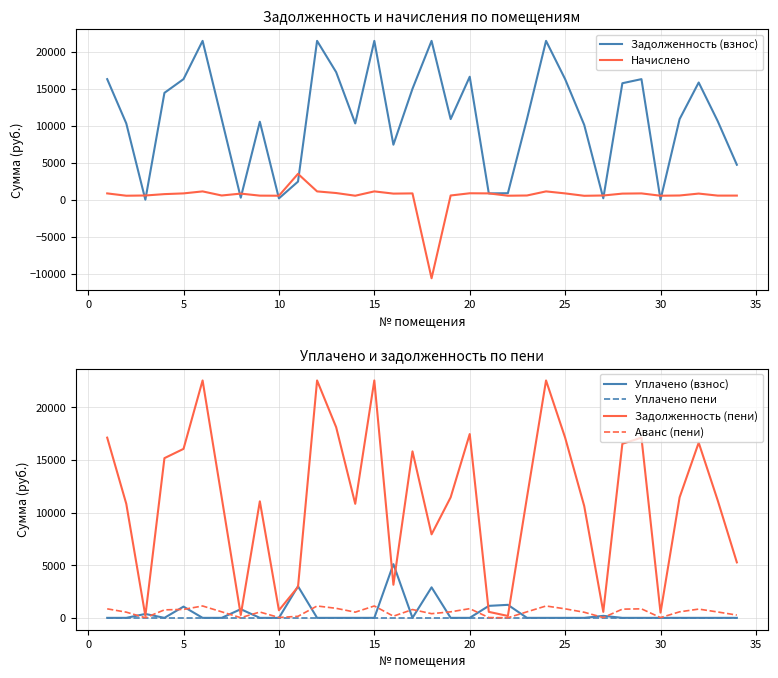

How many lines are shown in the chart?

6